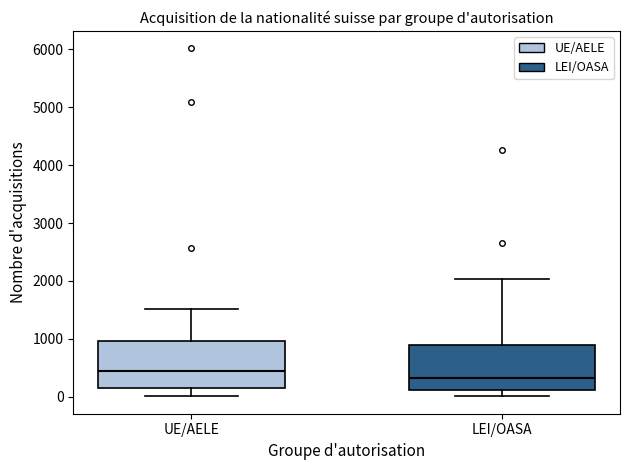

Where is the upper edge of the box for LEI/OASA on the y-axis? The values are not printed on the chart, so give them approximately, as read against the axis.

900